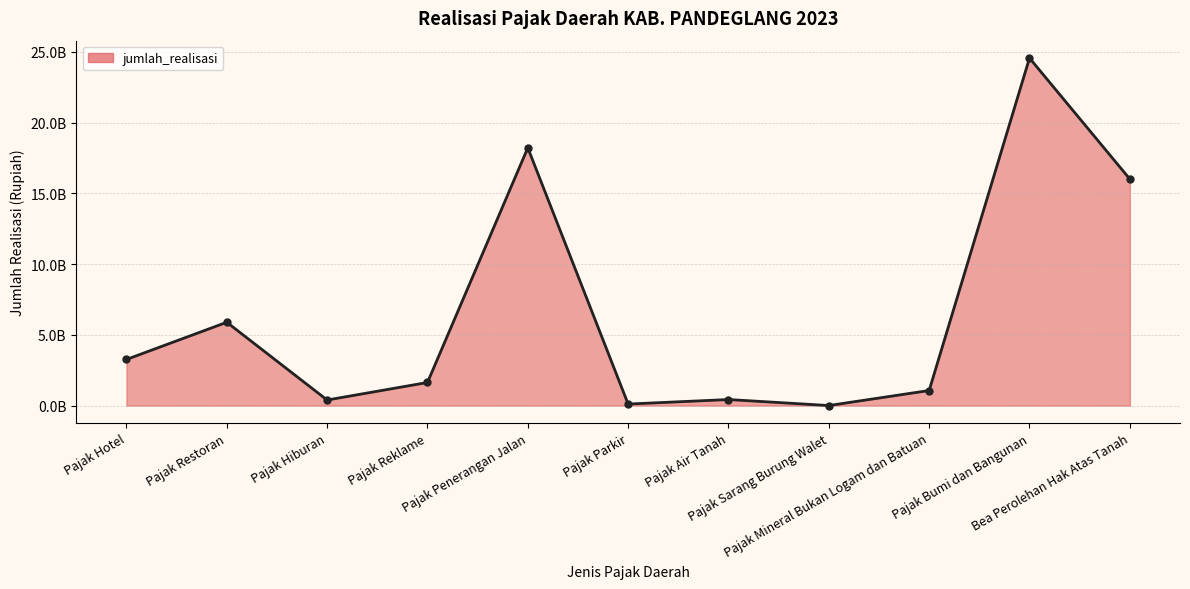

Does the chart have visible grid lines?

Yes